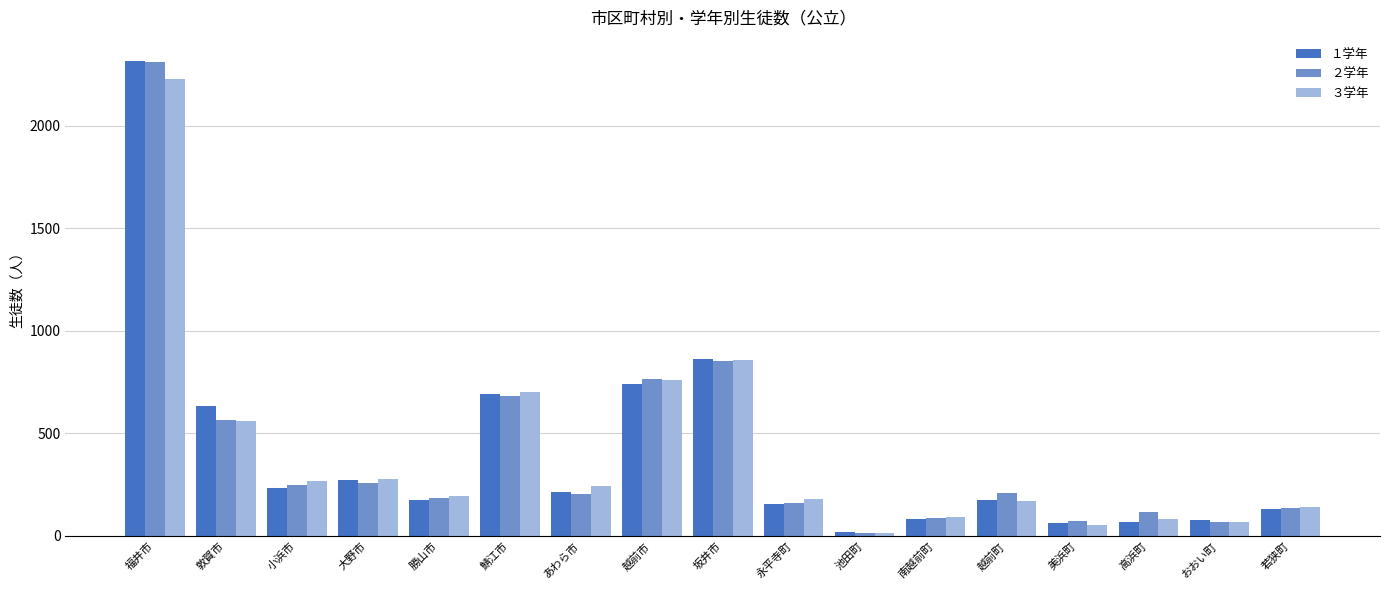

What are all the series names shown in the legend?

１学年, ２学年, ３学年